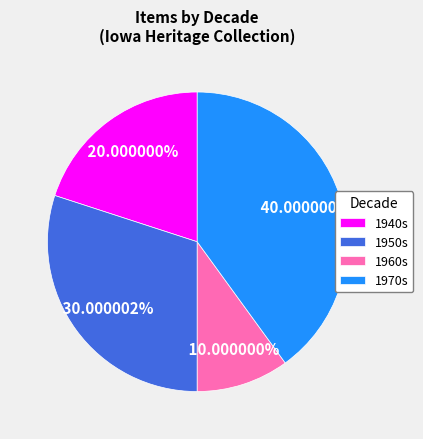

Does any single category account for the majority?

No